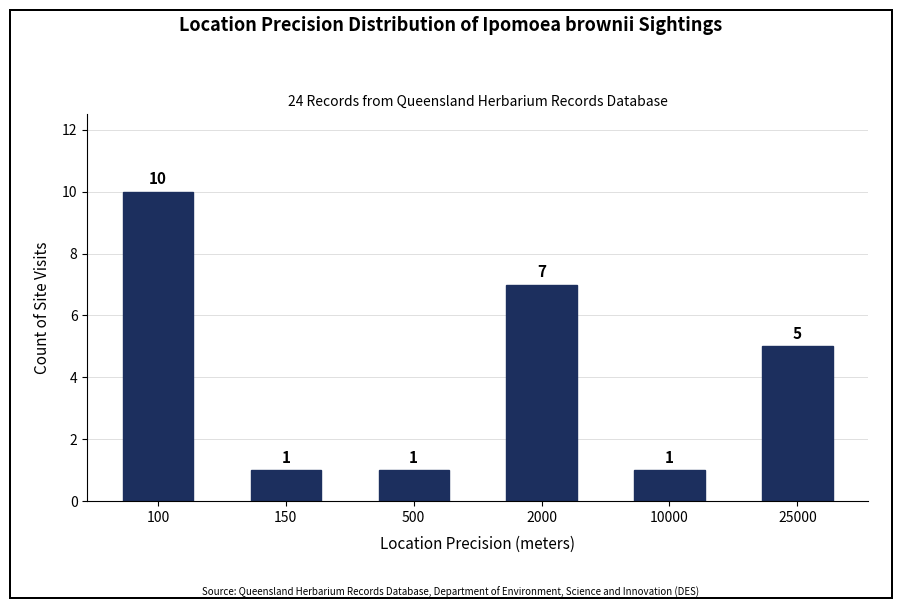

At which category does the chart reach its peak across all series?

100